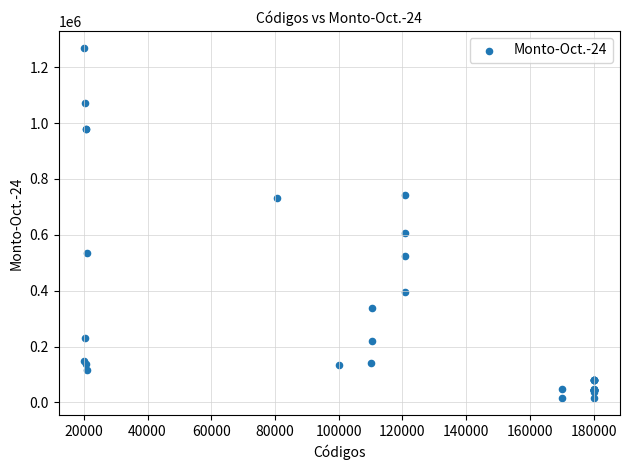

What Y value in the scatter plot is closest to 642314?

605451